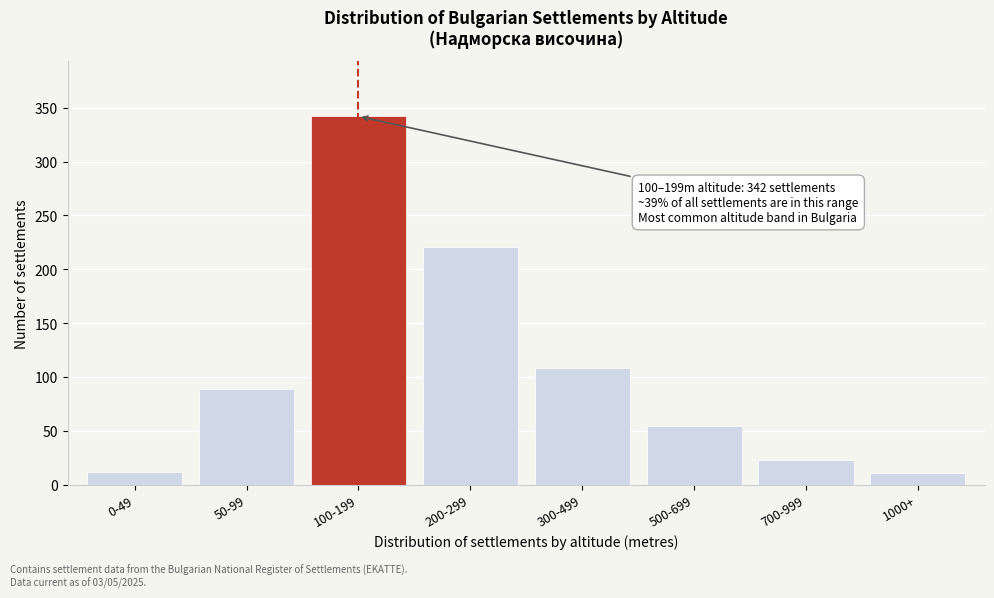

What is the maximum value shown in the chart?

342